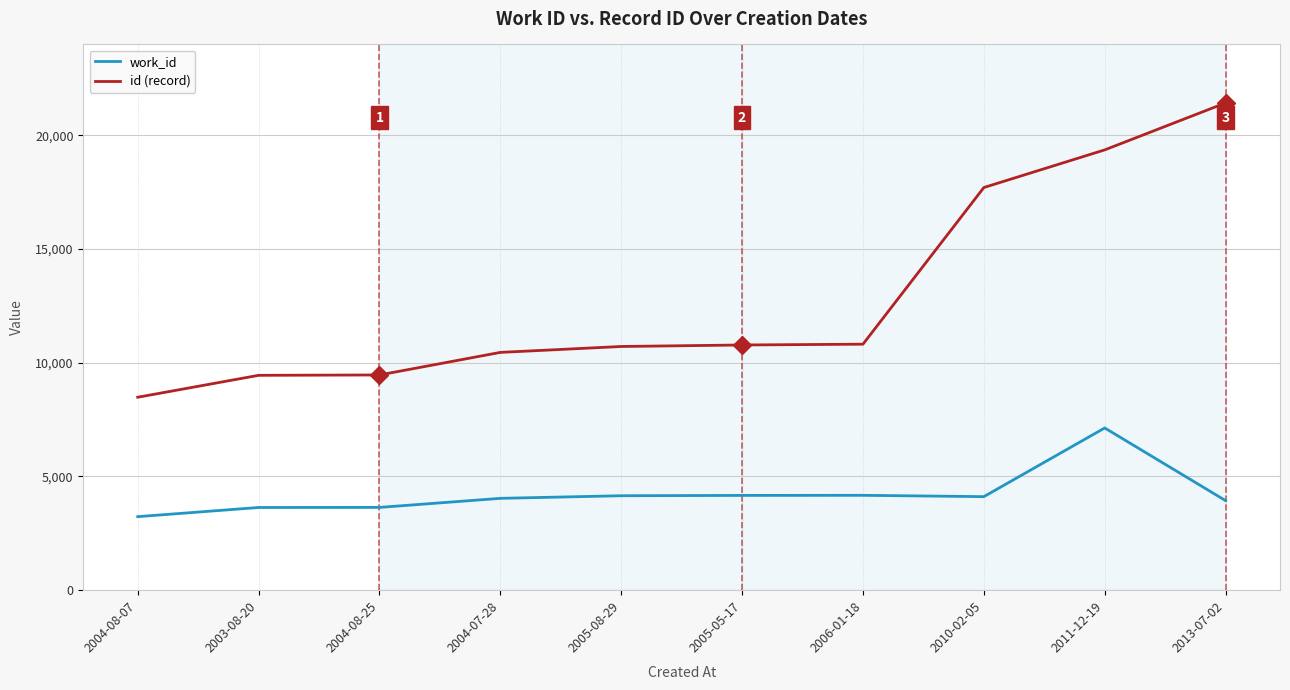

What is the total value across all series at 2005-05-17?

14948